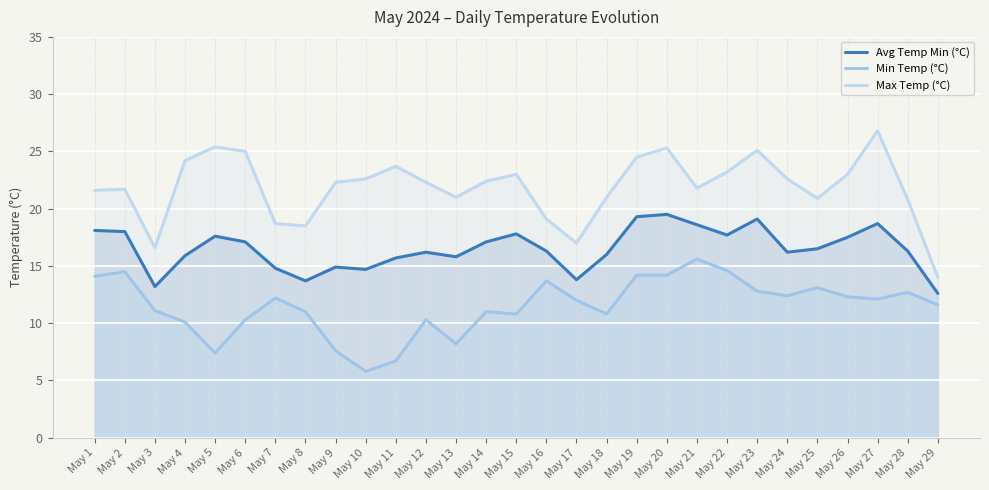

What is the greatest value displayed?

26.8